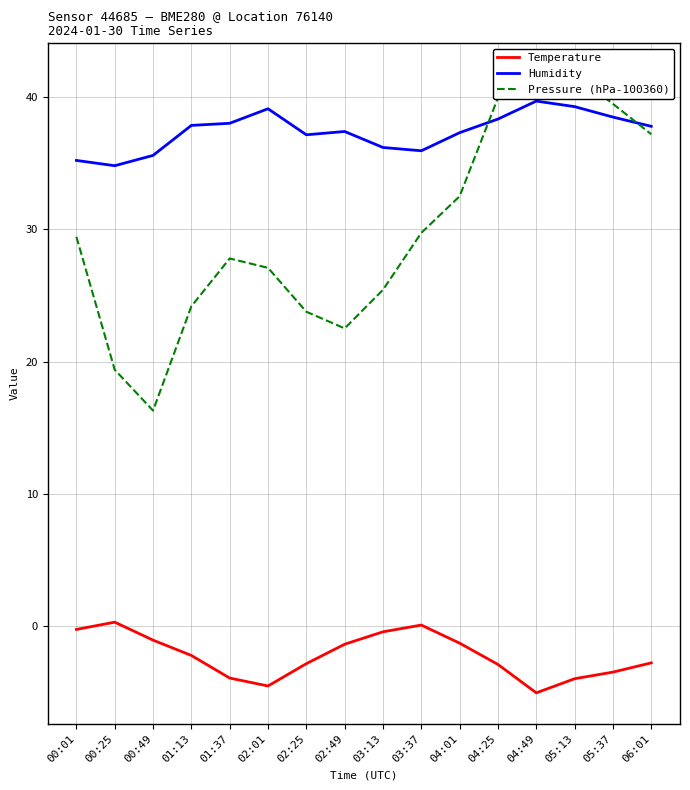

What is the smallest value displayed?

-5.1